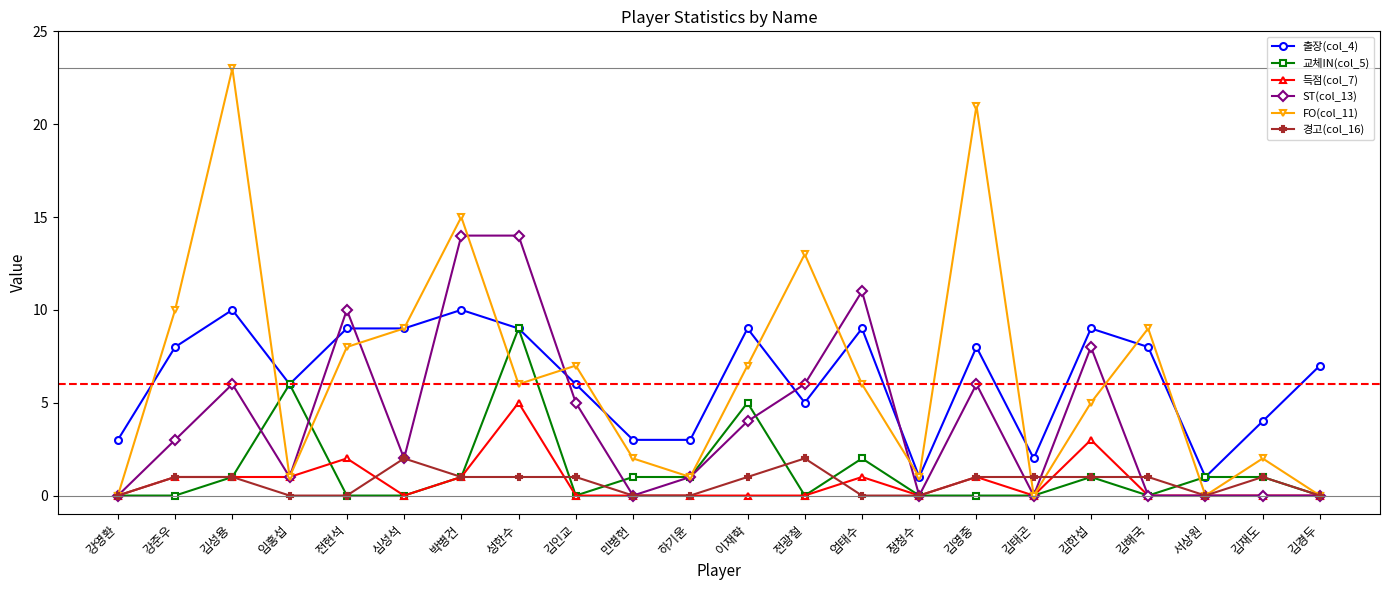

Which series ends up on top after the final intersection of 출장(col_4) and ST(col_13)?

출장(col_4)